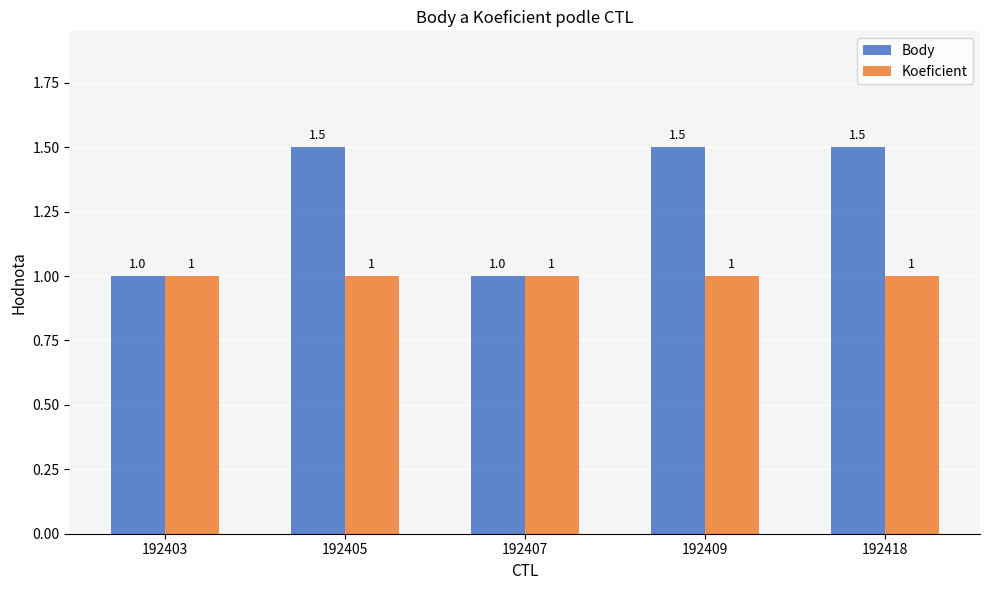

What is the value of the Koeficient bar at the 2nd from the left?

1.0